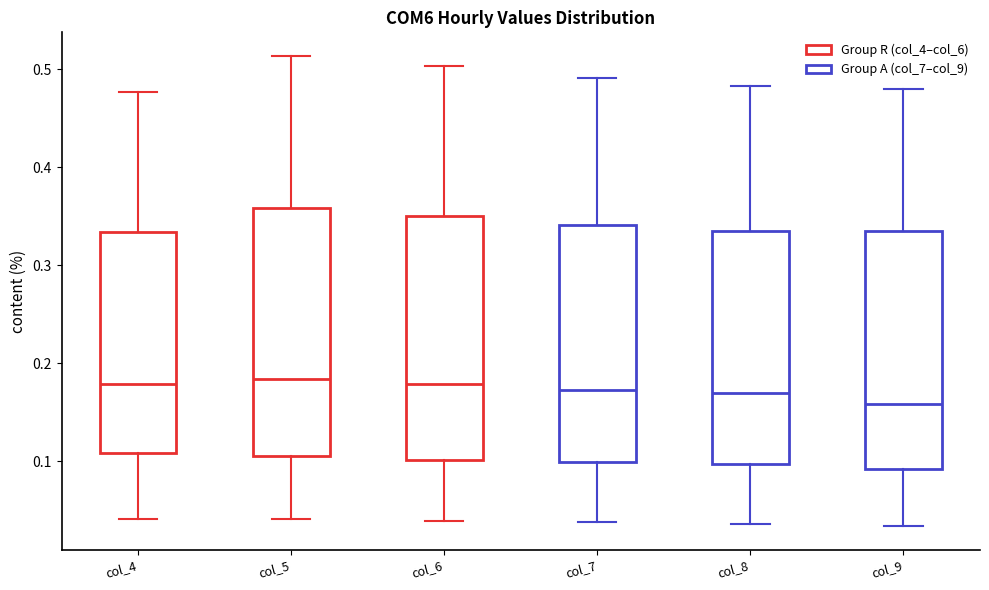

Which box has the lowest median line?

col_9